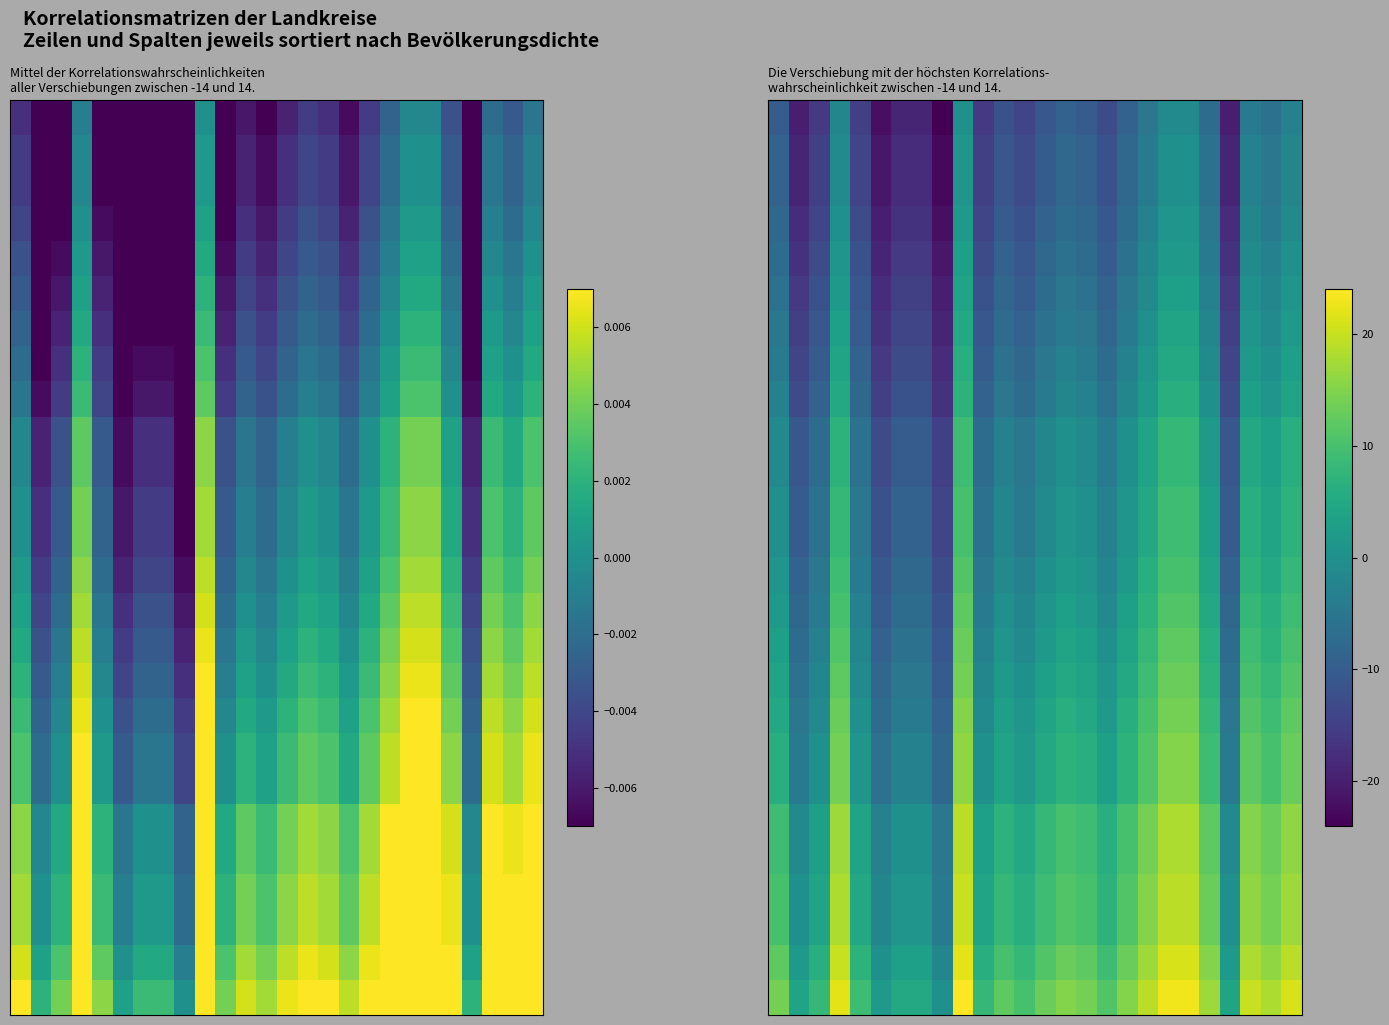

What is the greatest value displayed?

24